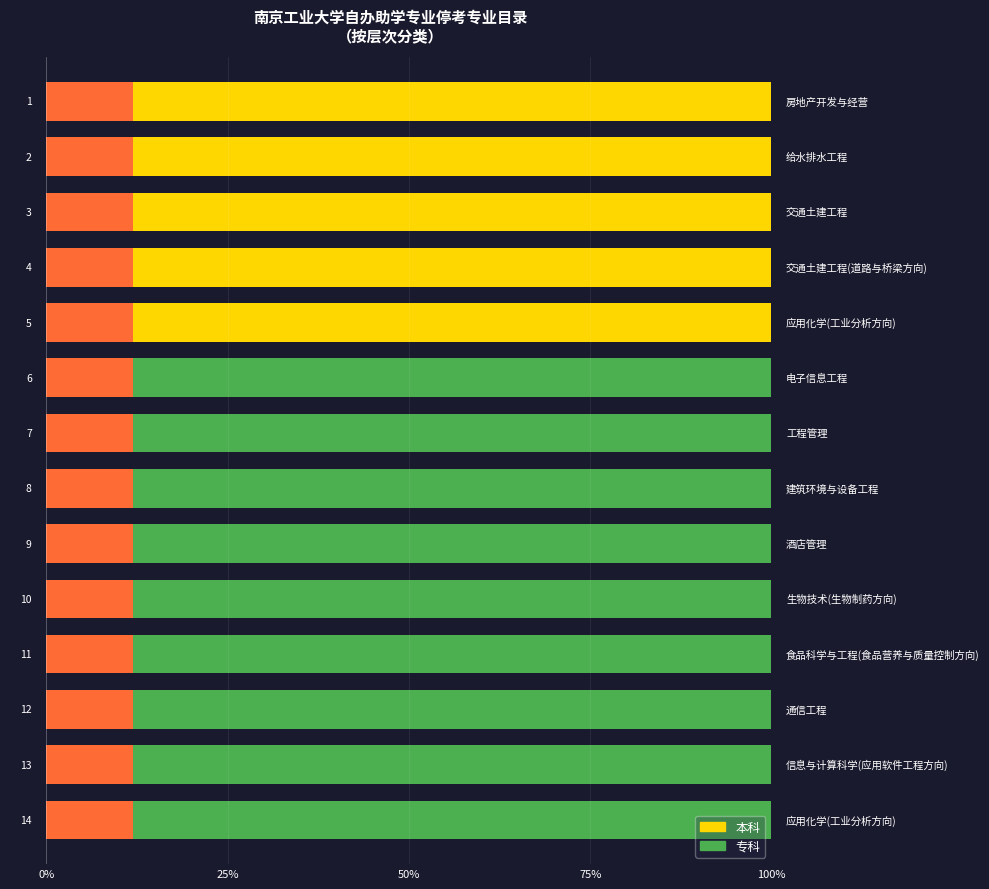

What is the average value of the 专科 series?

1